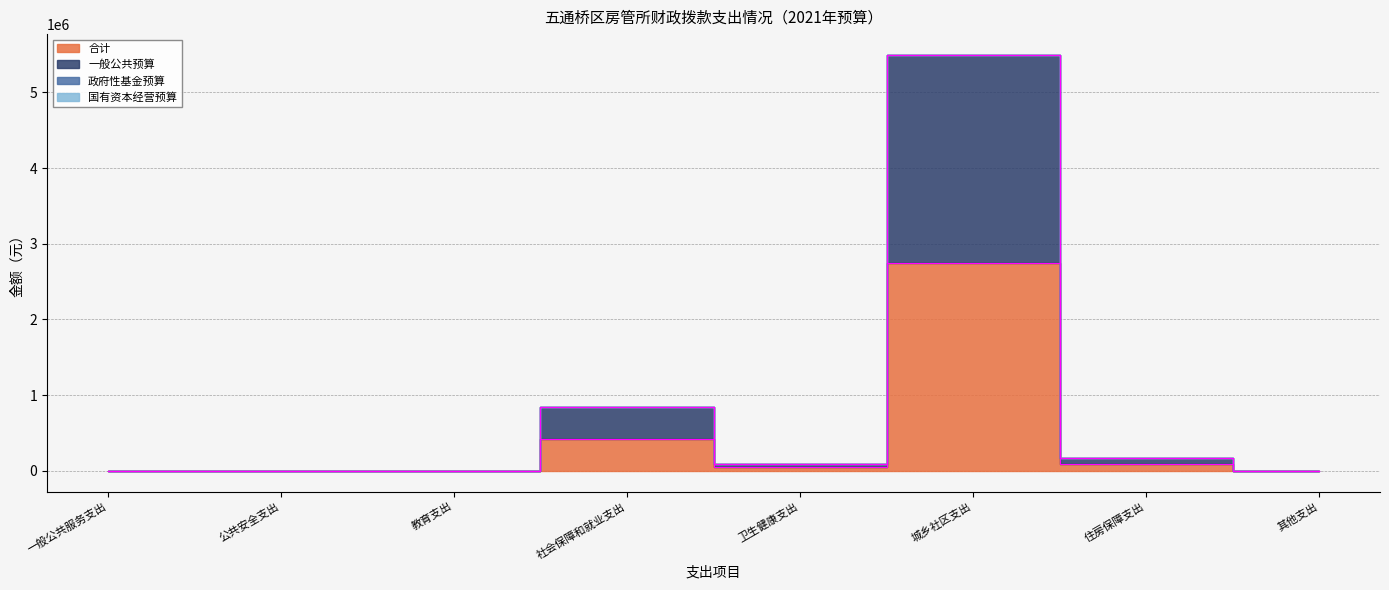

True or false: 合计 and 一般公共预算 intersect in this chart.

False